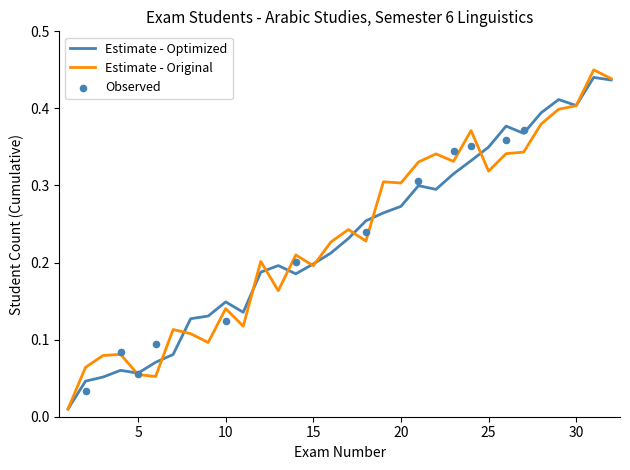

Is it true that Estimate - Original equals 0.2 at 25?

False